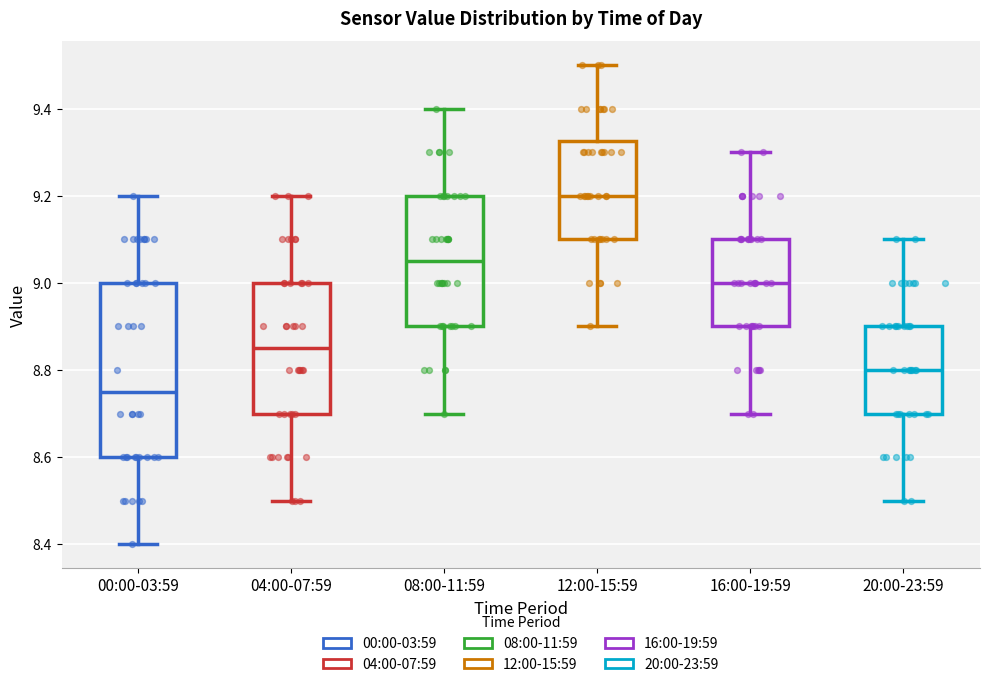

Comparing the boxes themselves (not the whiskers), which one is the tallest?

00:00-03:59